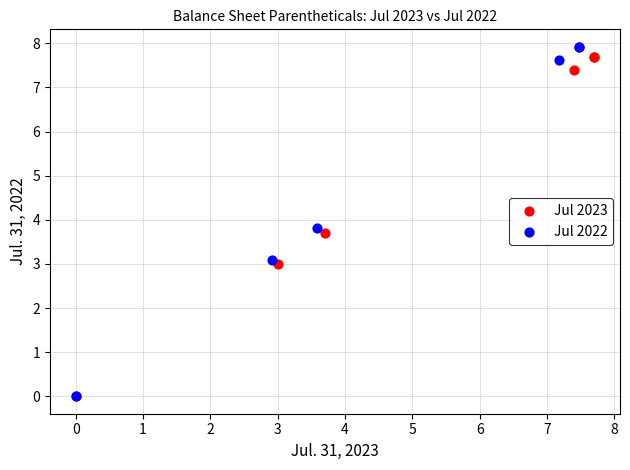

Which series has the widest spread of Y values?

Jul 2022